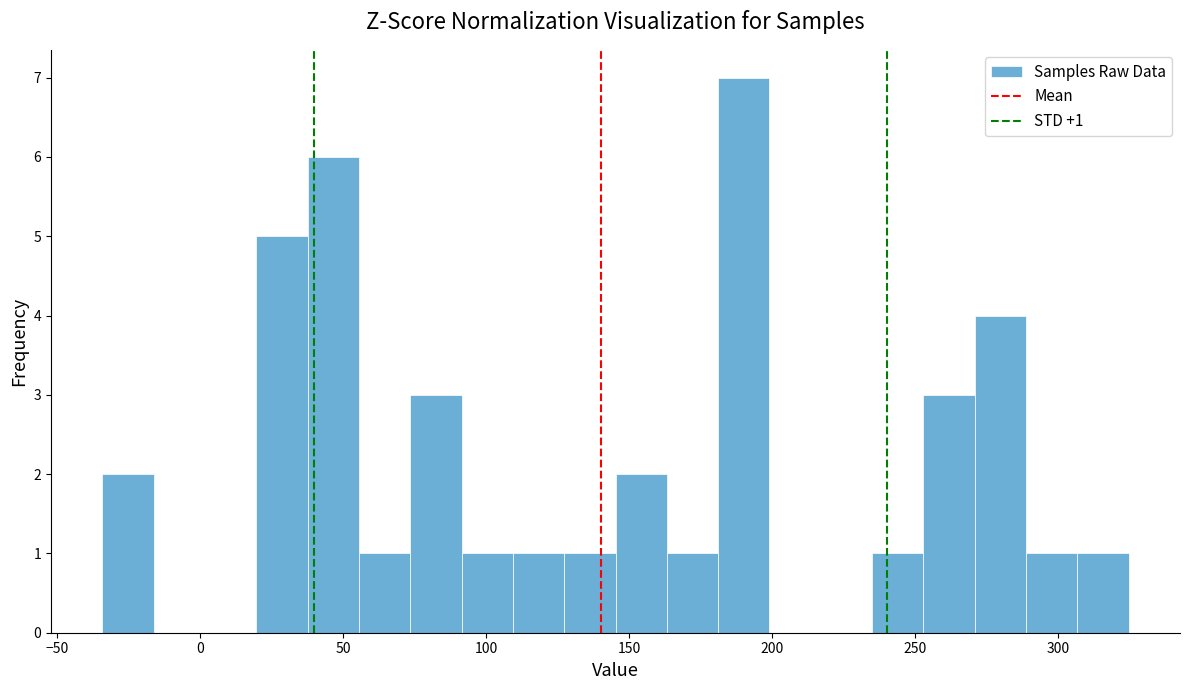

Read against the x-axis, roughly where is the centre of the tallest bar?

190